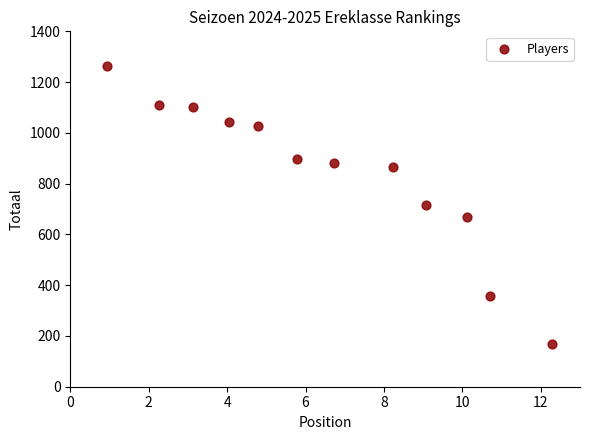

What is the average X value?

6.5